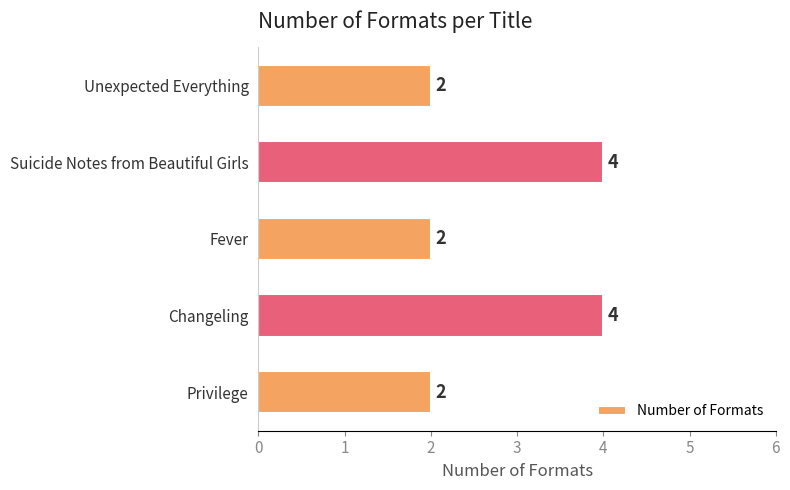

How many bars are there in total?

5